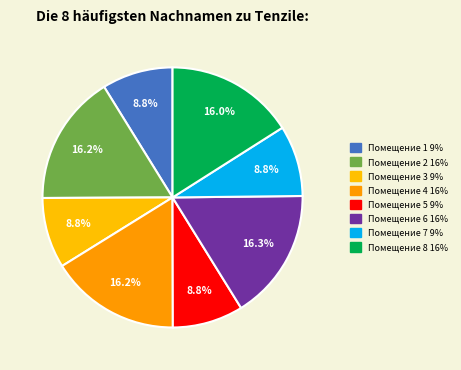

Count the number of slices in the pie.

8